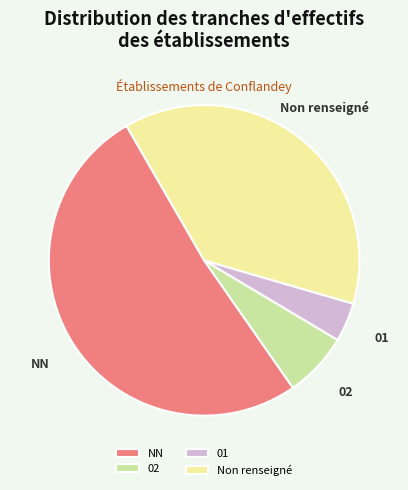

Is there a majority slice in this chart?

Yes